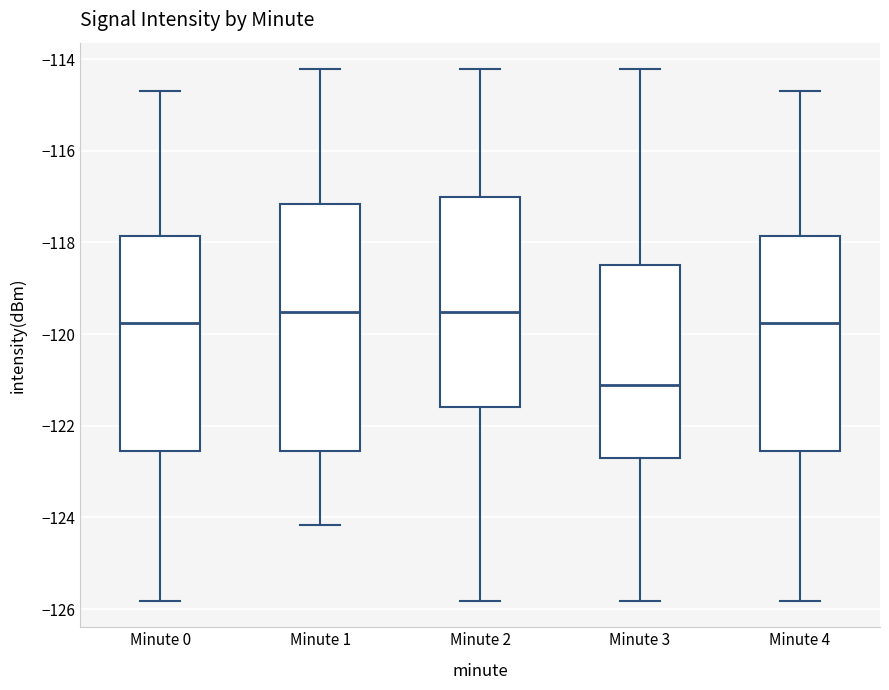

Where is the lower edge of the box for Minute 1 on the y-axis? The values are not printed on the chart, so give them approximately, as read against the axis.

-122.6